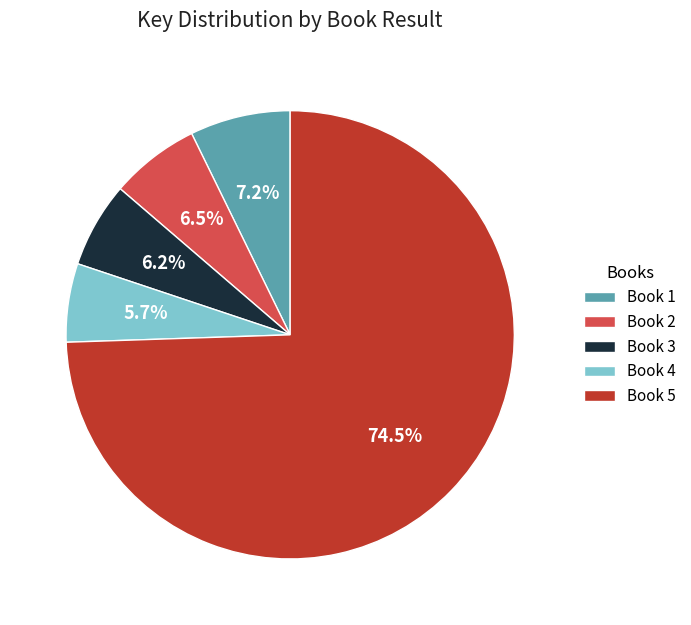

What is the largest slice in the pie chart?

Book 5